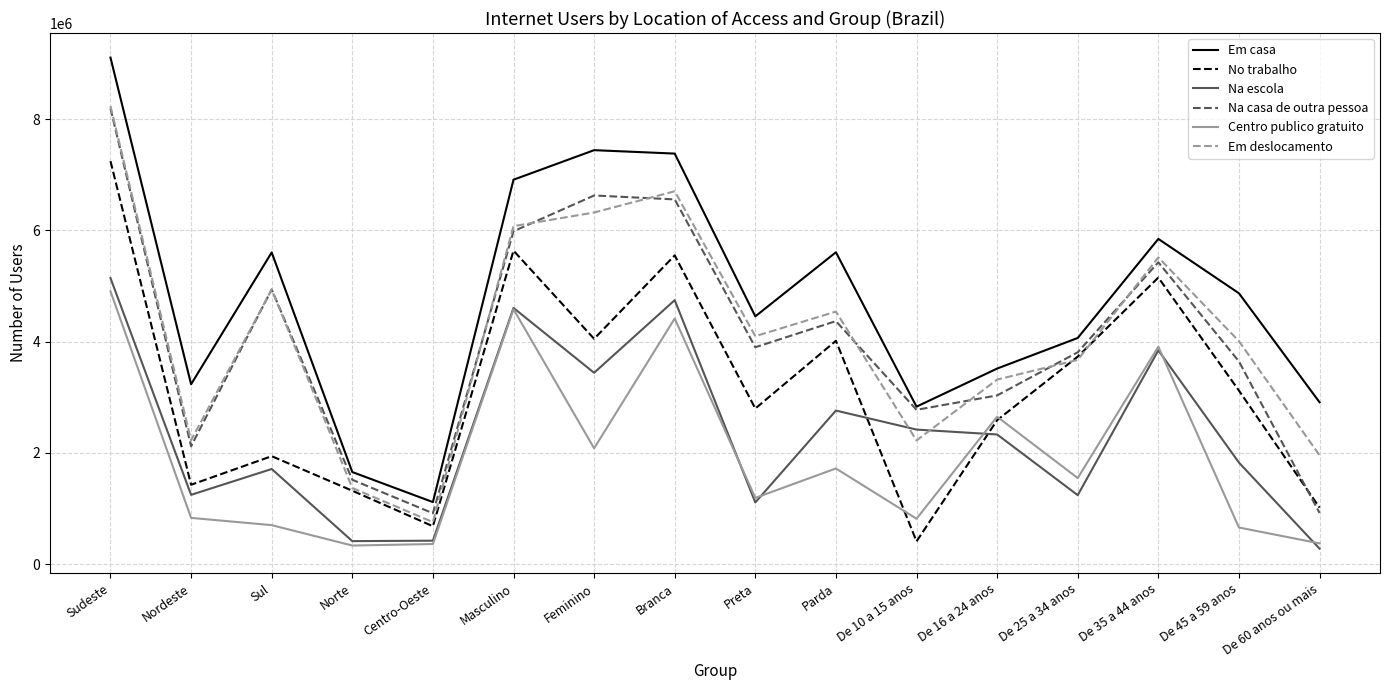

What is the sum of the Em deslocamento values at Masculino and De 35 a 44 anos?

11587624